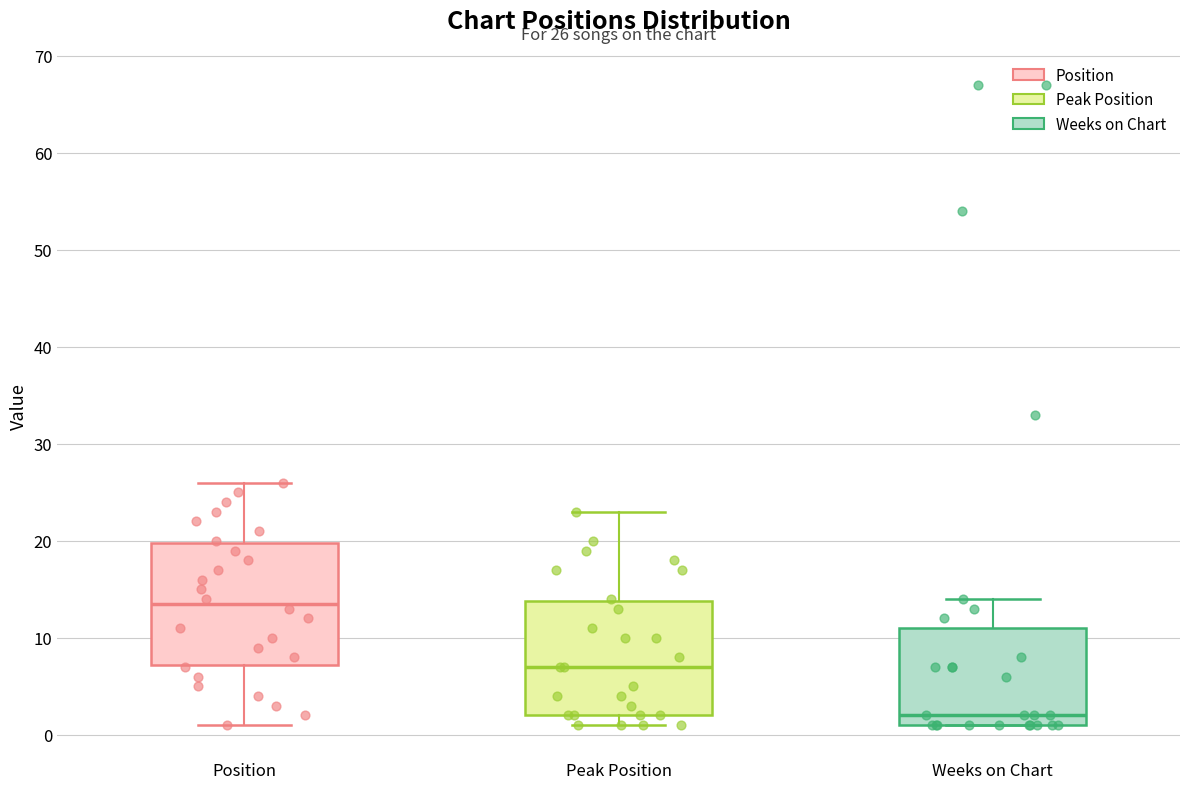

Which box's median line is the highest?

Position